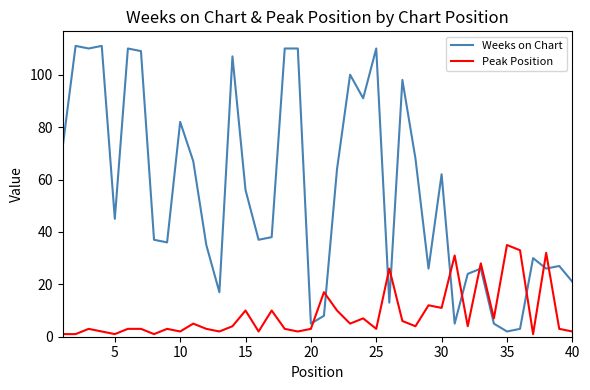

True or false: Peak Position and Weeks on Chart intersect in this chart.

True